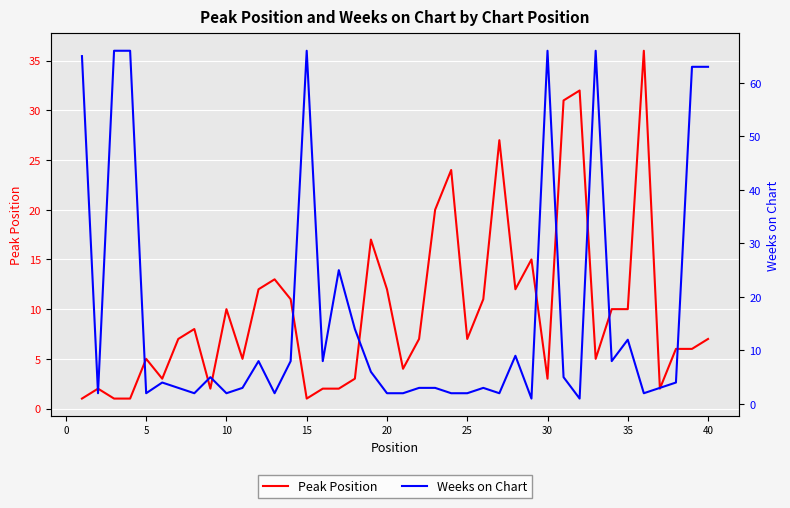

How many lines are shown in the chart?

2